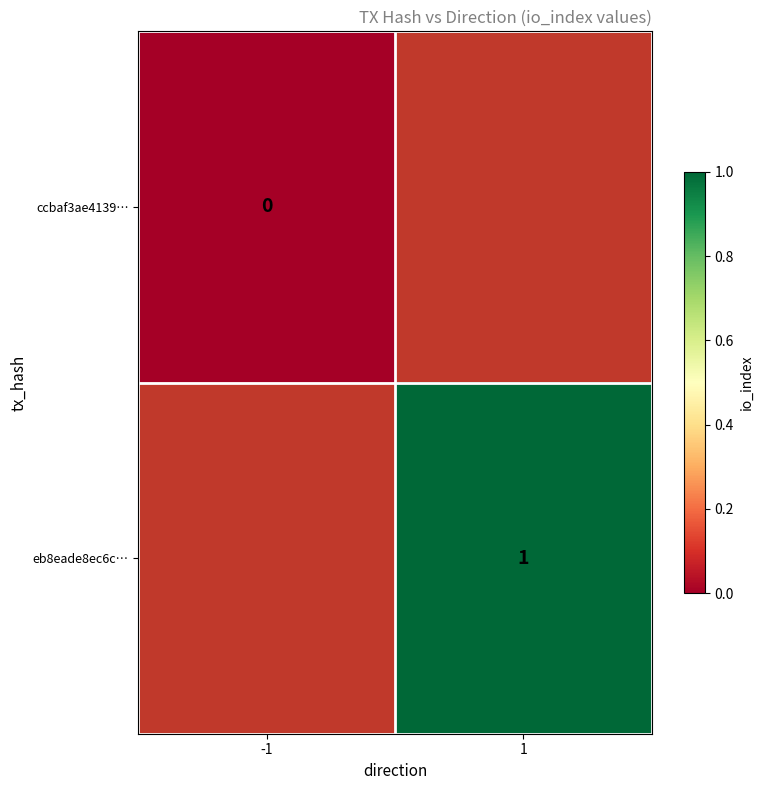

The eb8eade8ec6c… series shows 0.7 at 1. True or false?

False